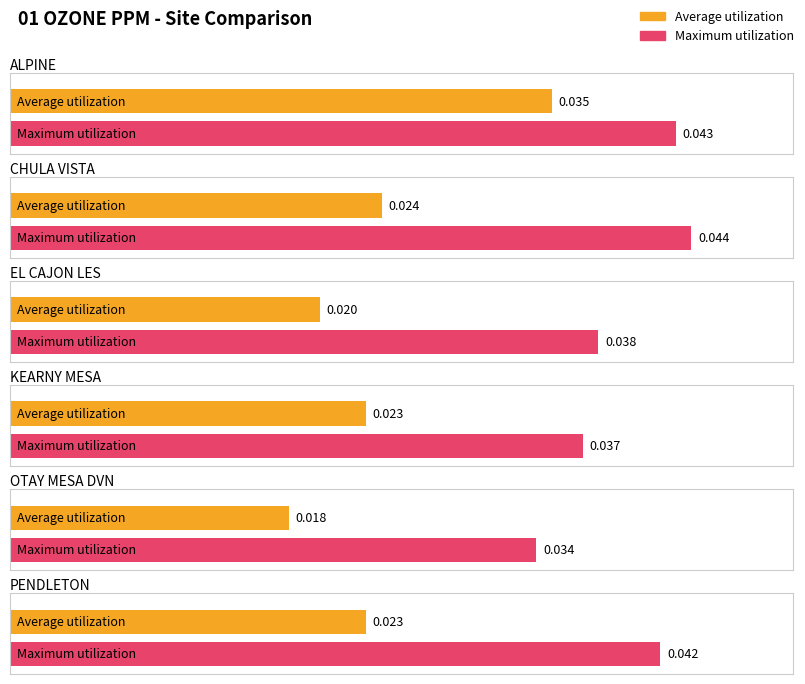

True or false: Maximum utilization has a value of 0.0 at CHULA VISTA.

False